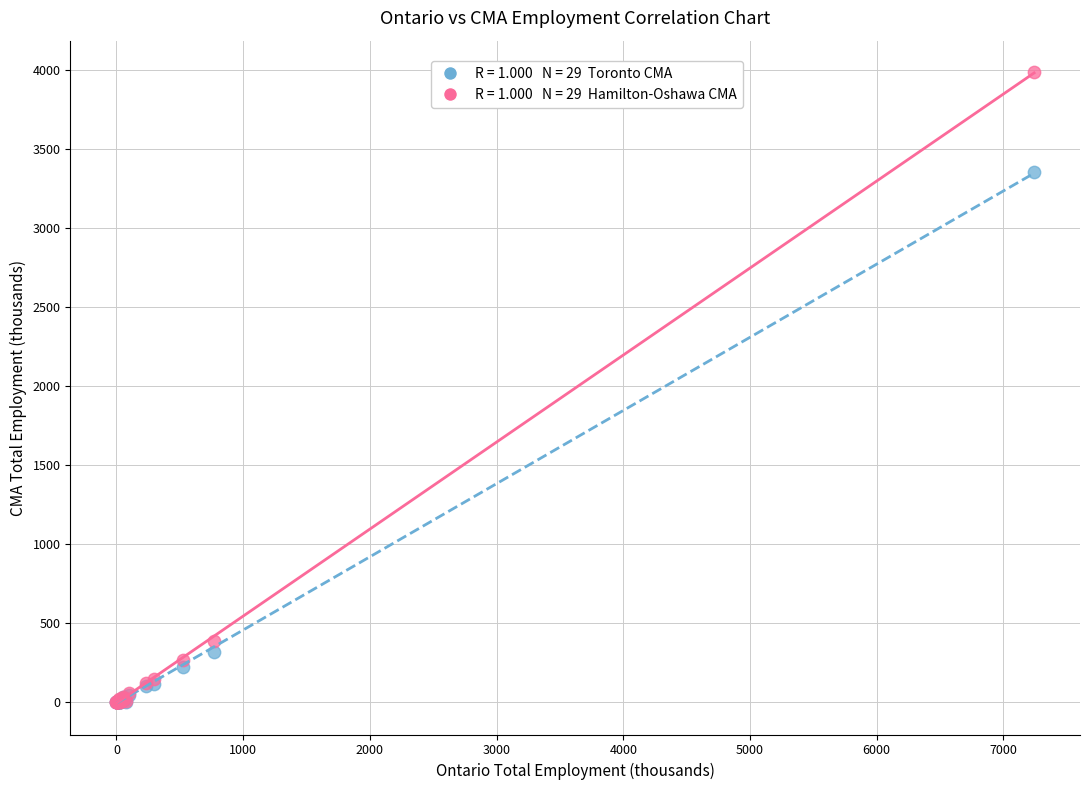

Across all series, what Y value is closest to 1993?

3353.0